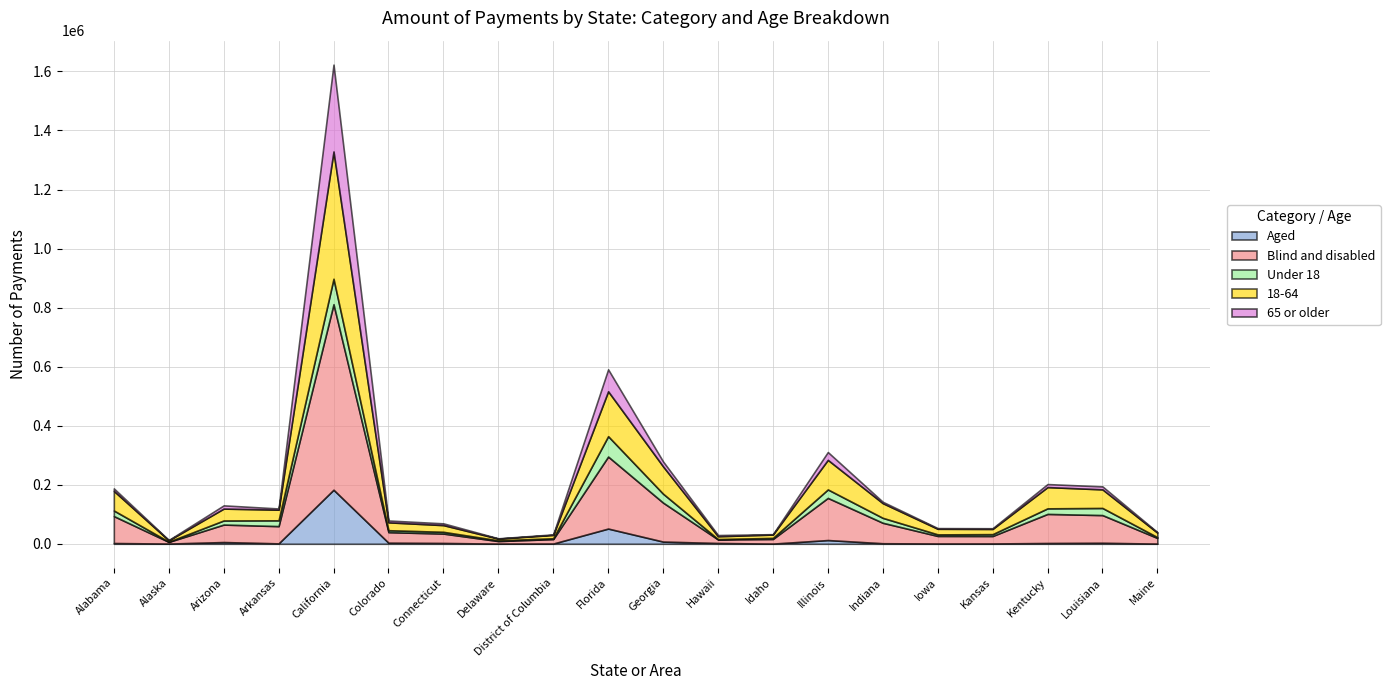

What is the label of the 13th point from the left?

Idaho